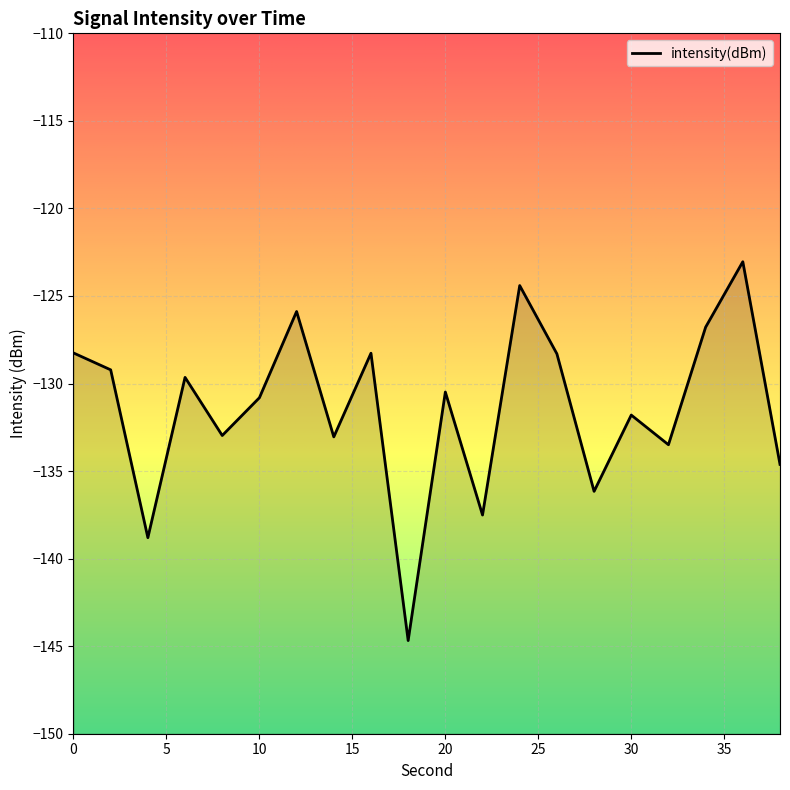

Is it true that the value at 36 is -48.3?

False